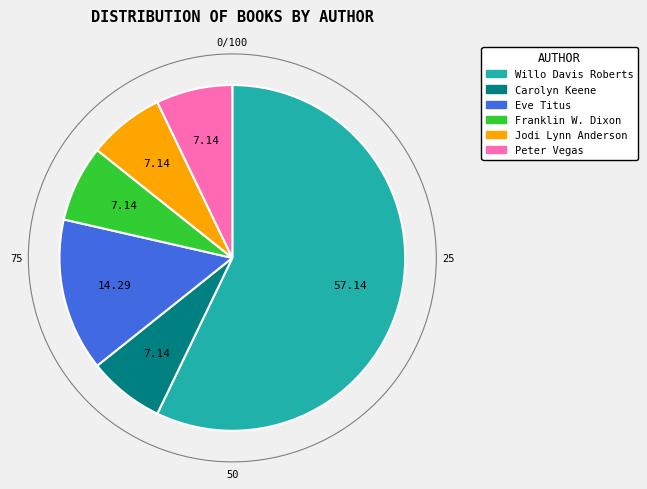

Combined, do Franklin W. Dixon and Peter Vegas account for over 50%?

No